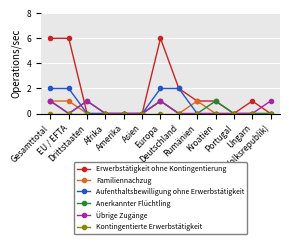

Which series has the widest spread of values?

Erwerbstätigkeit ohne Kontingentierung